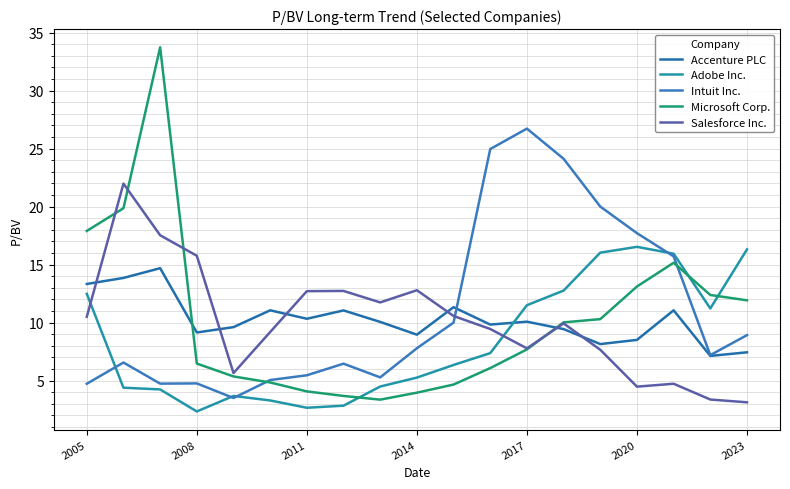

In Salesforce Inc., how many points are lower than both neighbors (excluding endpoints)?

4